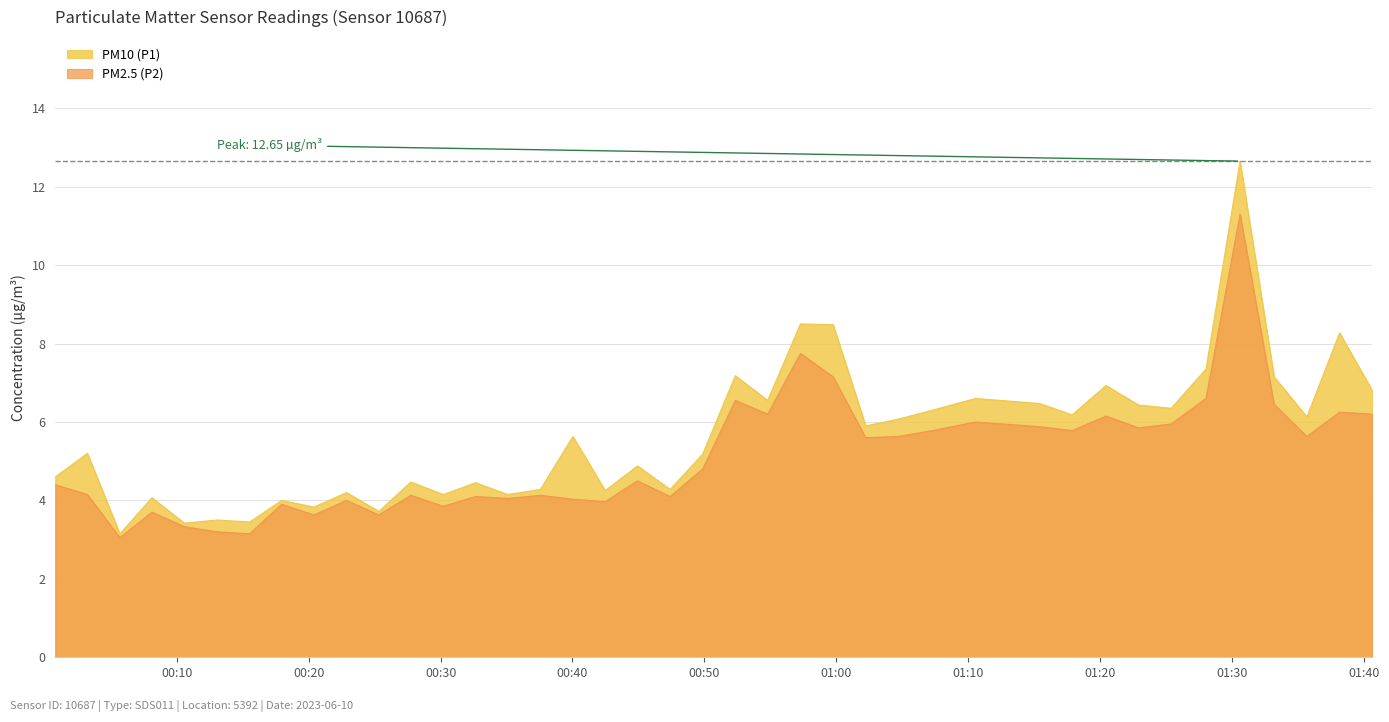

True or false: PM2.5 (P2) and PM10 (P1) intersect in this chart.

False